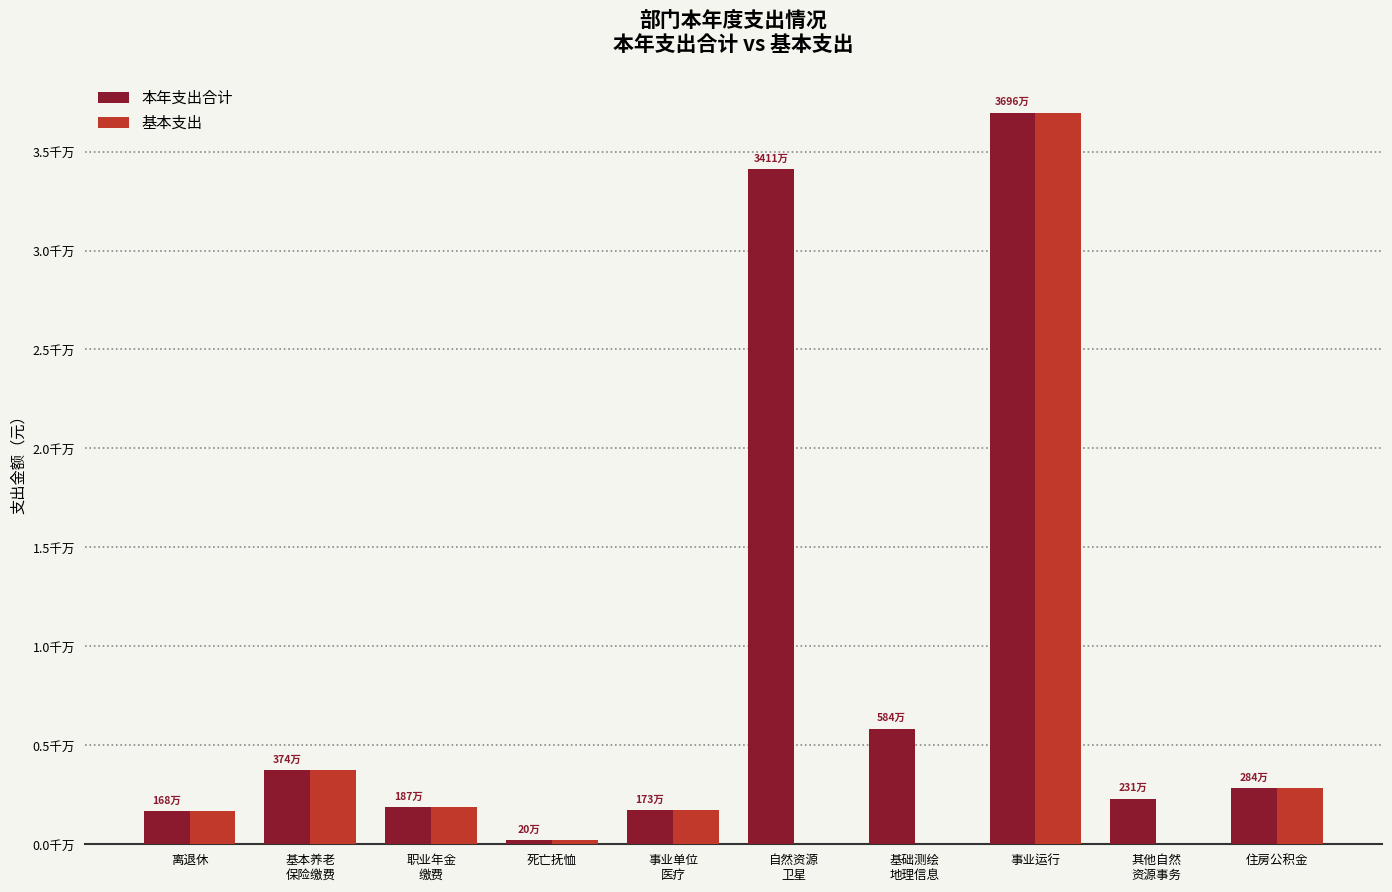

What are all the series names shown in the legend?

本年支出合计, 基本支出